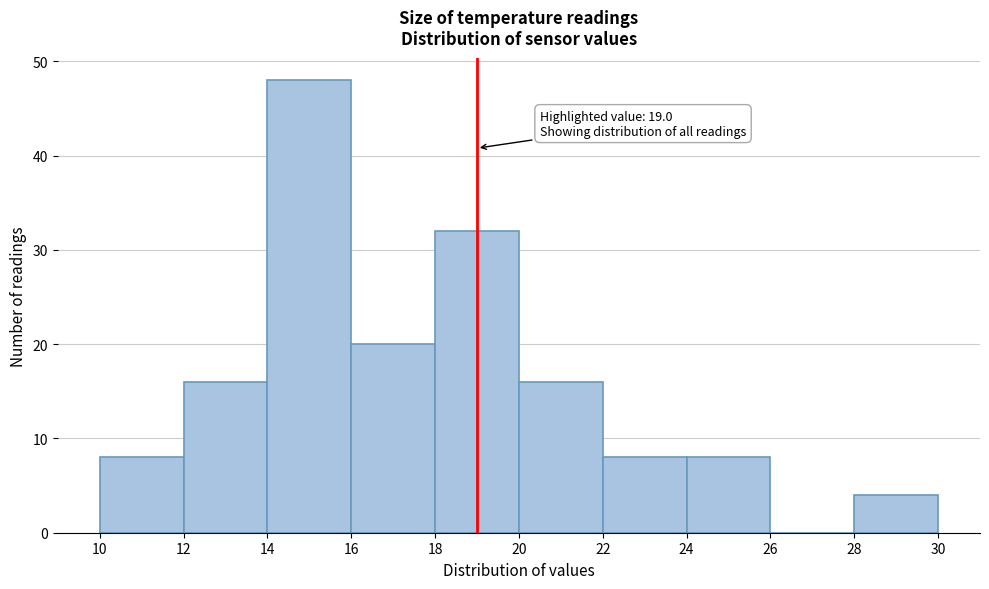

Over which range of the x-axis is the bar tallest?

14 to 16